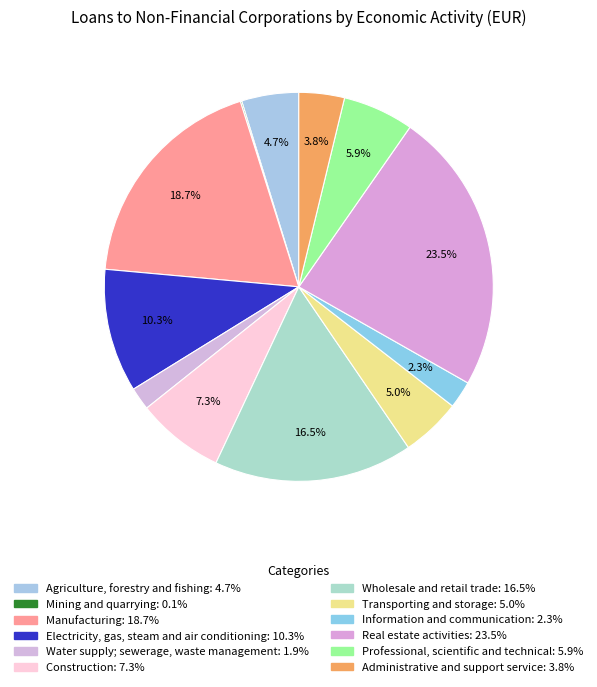

Rank the categories by value from highest to lowest.

Real estate activities, Manufacturing, Wholesale and retail trade, Electricity, gas, steam and air conditioning, Construction, Professional, scientific and technical, Transporting and storage, Agriculture, forestry and fishing, Administrative and support service, Information and communication, Water supply; sewerage, waste management, Mining and quarrying